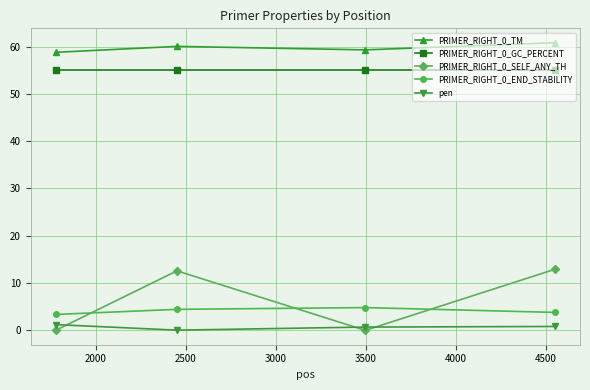

What is the value of the PRIMER_RIGHT_0_GC_PERCENT point at the 4th from the left?

55.0